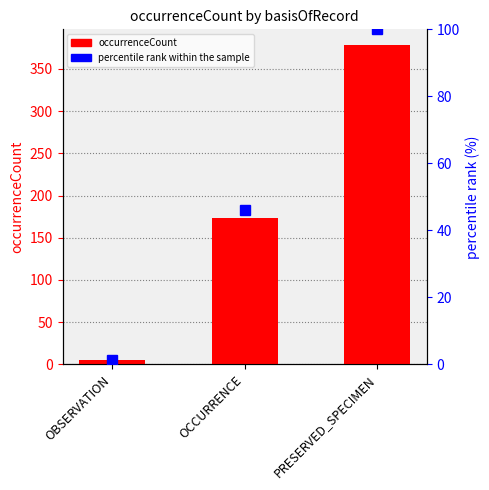

What is the approximate value of occurrenceCount at OBSERVATION?

5.0